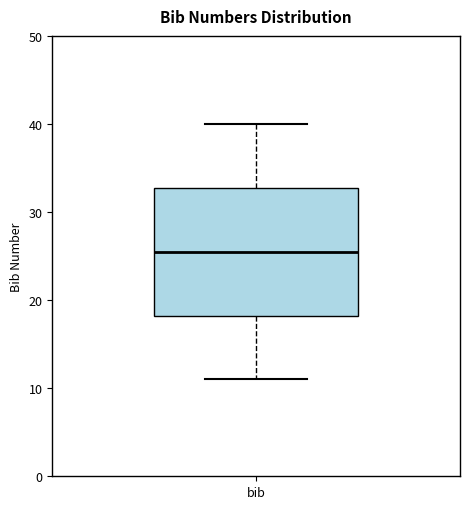

Read this box plot against the y-axis: the position of the median line, the range covered by the box, and the ends of both whiskers. The values are not printed on the chart, so give them approximately, as read against the axis.

median 26, box 18 to 33, whiskers 11 to 40